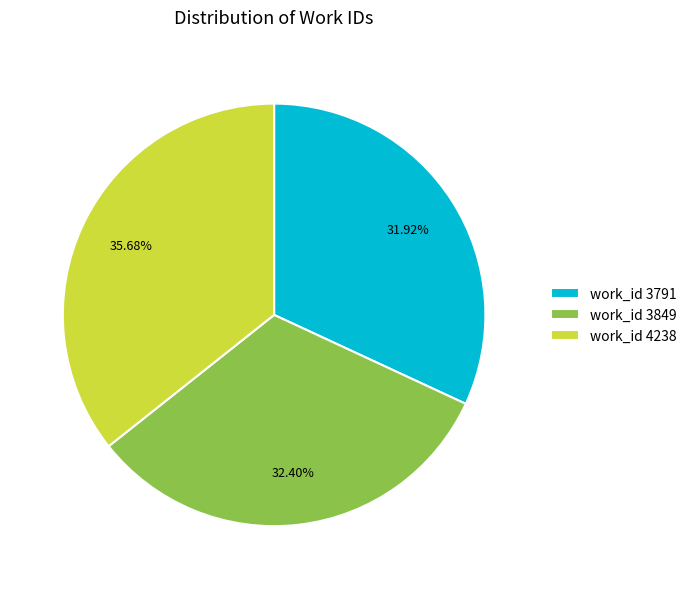

What is the largest slice in the pie chart?

work_id 4238